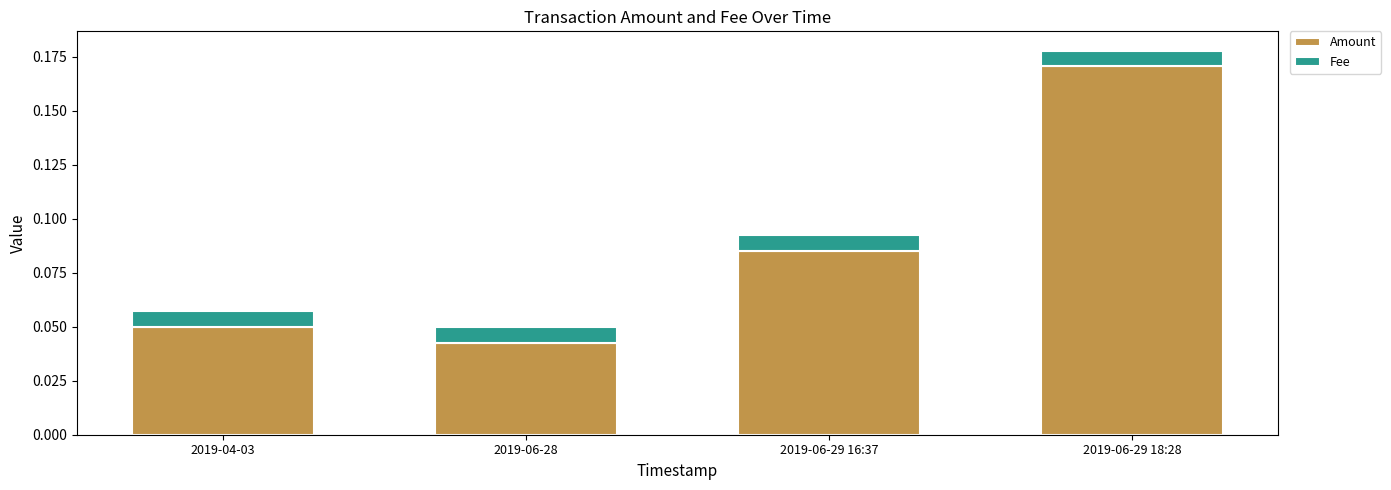

At which category is the sum across all series the highest?

2019-06-29 18:28